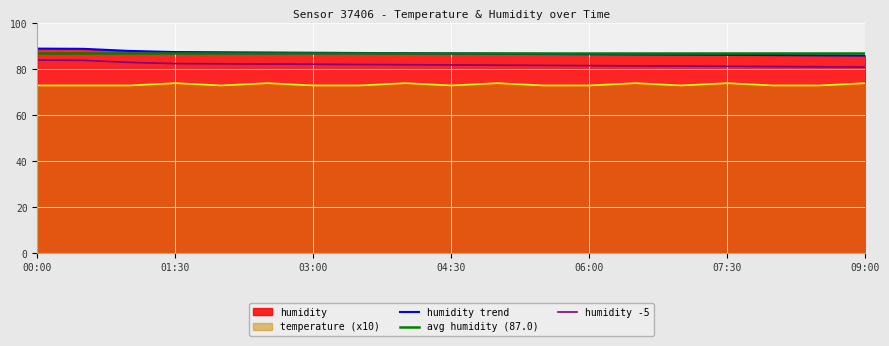

List the labels in order of humidity value, smallest first.

09:00, 08:30, 08:00, 07:30, 07:00, 06:30, 06:00, 05:30, 05:00, 04:30, 04:00, 03:30, 03:00, 02:30, 02:00, 01:30, 01:00, 00:30, 00:00